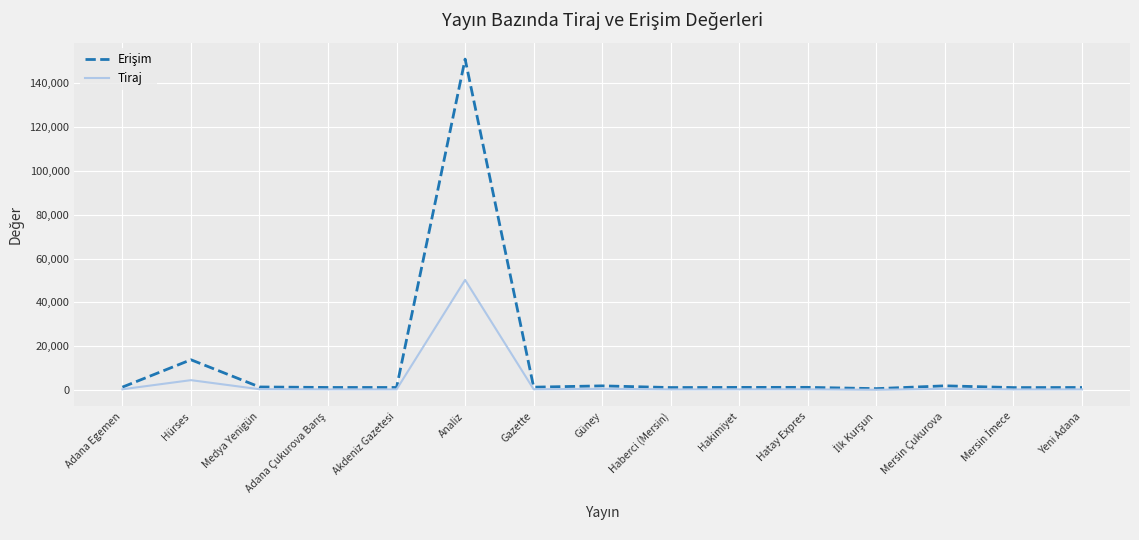

What is the highest value of the Tiraj series?

50254